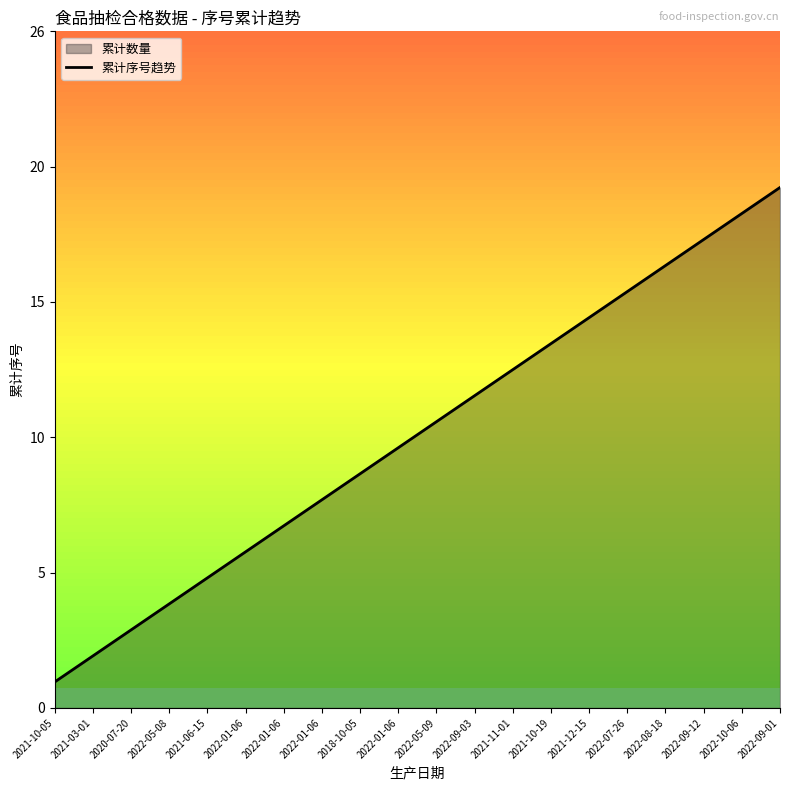

List the labels in order of value, largest first.

2022-09-01, 2022-10-06, 2022-09-12, 2022-08-18, 2022-07-26, 2021-12-15, 2021-10-19, 2021-11-01, 2022-09-03, 2022-05-09, 2022-01-06, 2018-10-05, 2022-01-06, 2022-01-06, 2022-01-06, 2021-06-15, 2022-05-08, 2020-07-20, 2021-03-01, 2021-10-05